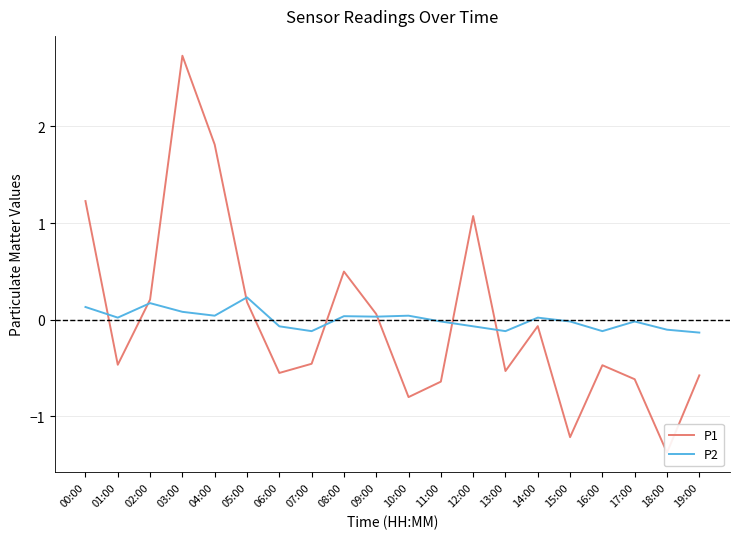

Reading left to right, what are all the values shown in this chart?

P1: 00:00=1.2	01:00=-0.5	02:00=0.2	03:00=2.7	04:00=1.8	05:00=0.2	06:00=-0.6	07:00=-0.5	08:00=0.5	09:00=0.1	10:00=-0.8	11:00=-0.6	12:00=1.1	13:00=-0.5	14:00=-0.1	15:00=-1.2	16:00=-0.5	17:00=-0.6	18:00=-1.4	19:00=-0.6
P2: 00:00=0.1	01:00=0.0	02:00=0.2	03:00=0.1	04:00=0.0	05:00=0.2	06:00=-0.1	07:00=-0.1	08:00=0.0	09:00=0.0	10:00=0.0	11:00=-0.0	12:00=-0.1	13:00=-0.1	14:00=0.0	15:00=-0.0	16:00=-0.1	17:00=-0.0	18:00=-0.1	19:00=-0.1